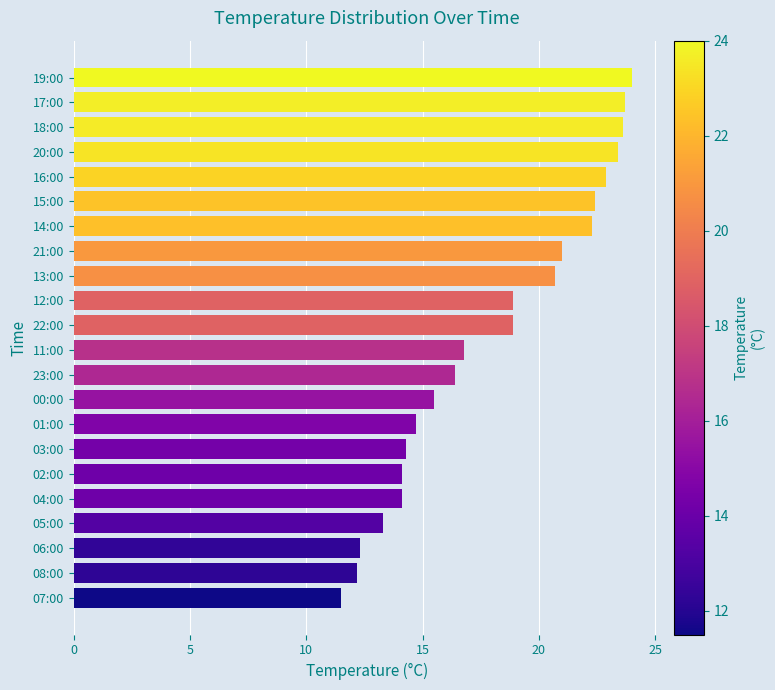

Does the chart contain stacked bars?

No